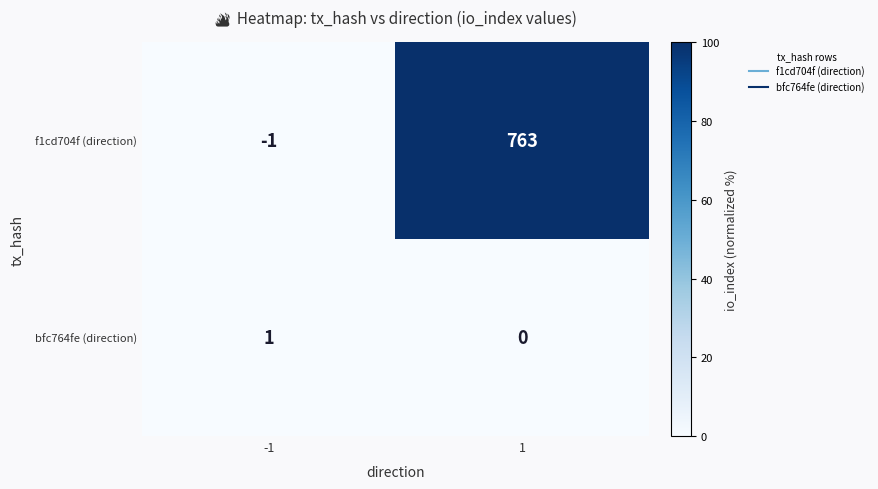

What is the sum of all f1cd704f (direction) values?

762